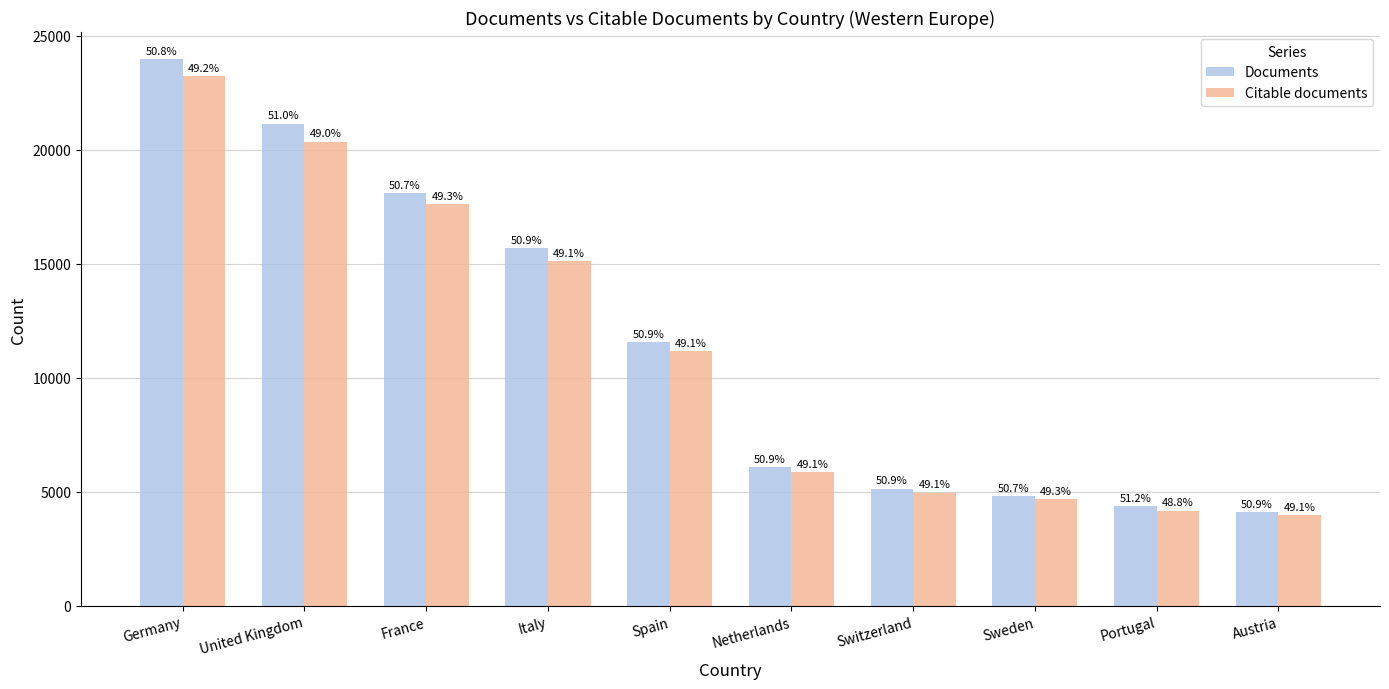

What is the value of the Citable documents bar at the 3rd from the left?

17620